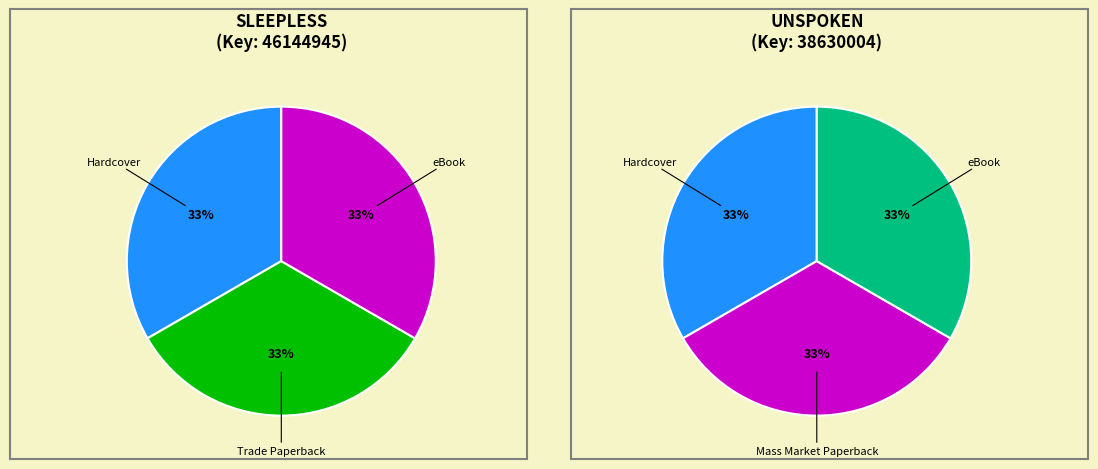

To the nearest percent, what portion does Hardcover represent?

33%